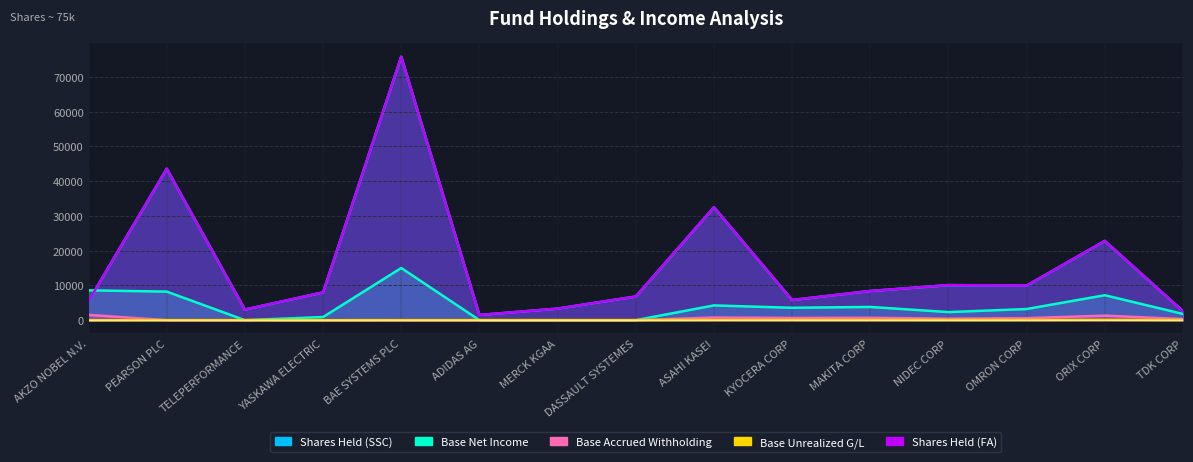

What is the value of the Shares Held (FA) point at the 12th from the left?

10078.0